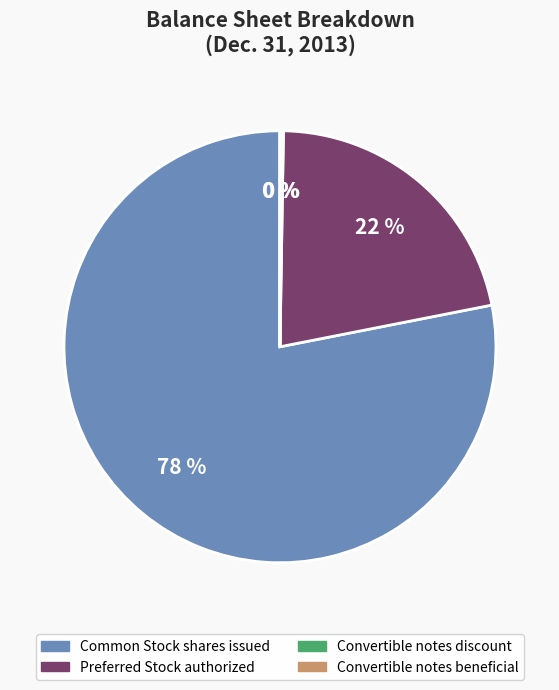

To the nearest percent, what is the difference between the largest and smallest slice percentages?

78%